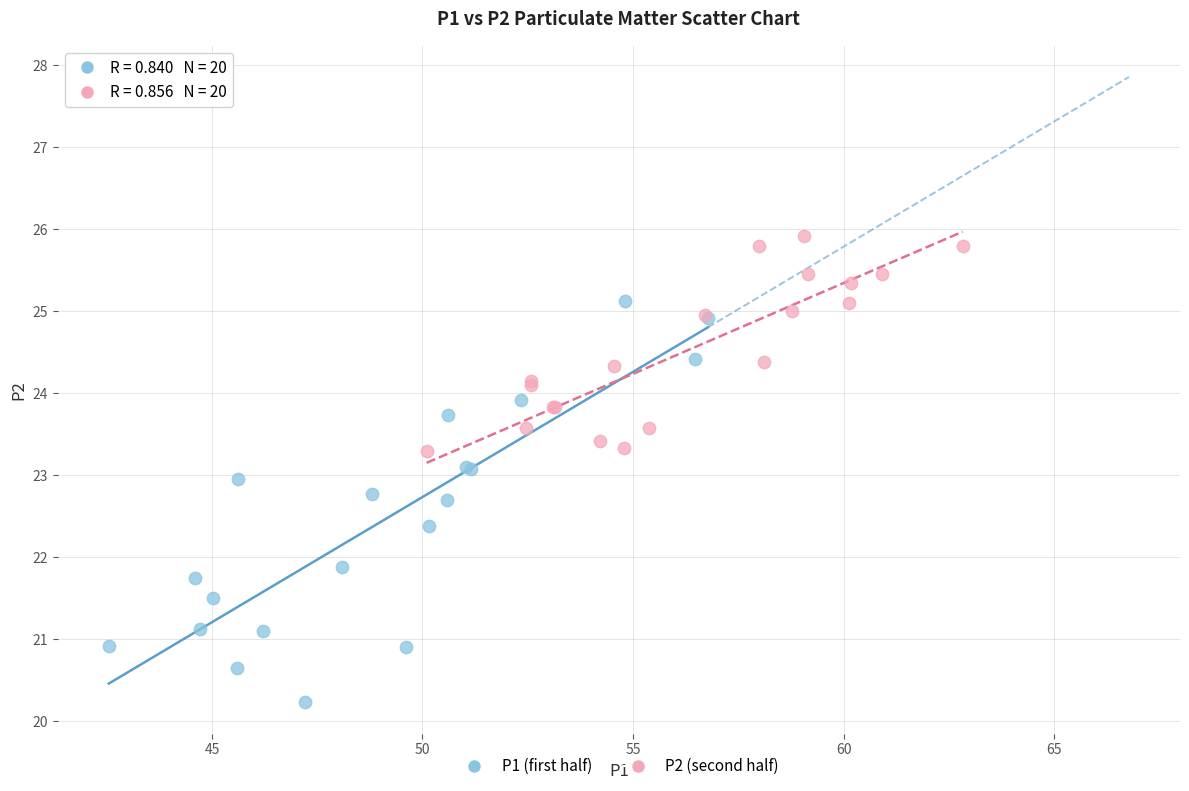

What are all the series names shown in the legend?

P1 (first half), P2 (second half)